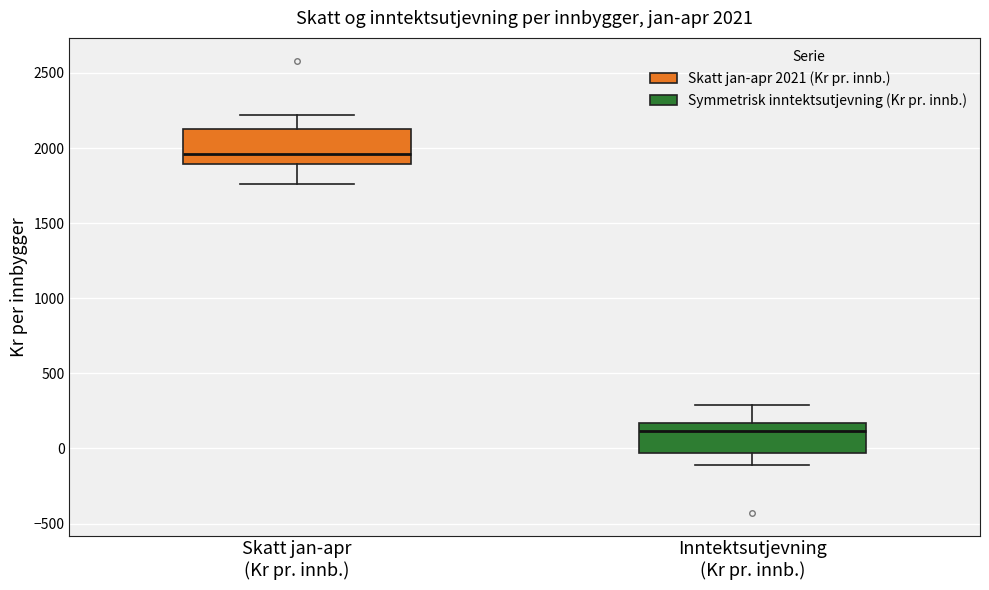

Which box has the lowest median line?

Inntektsutjevning (Kr pr. innb.)